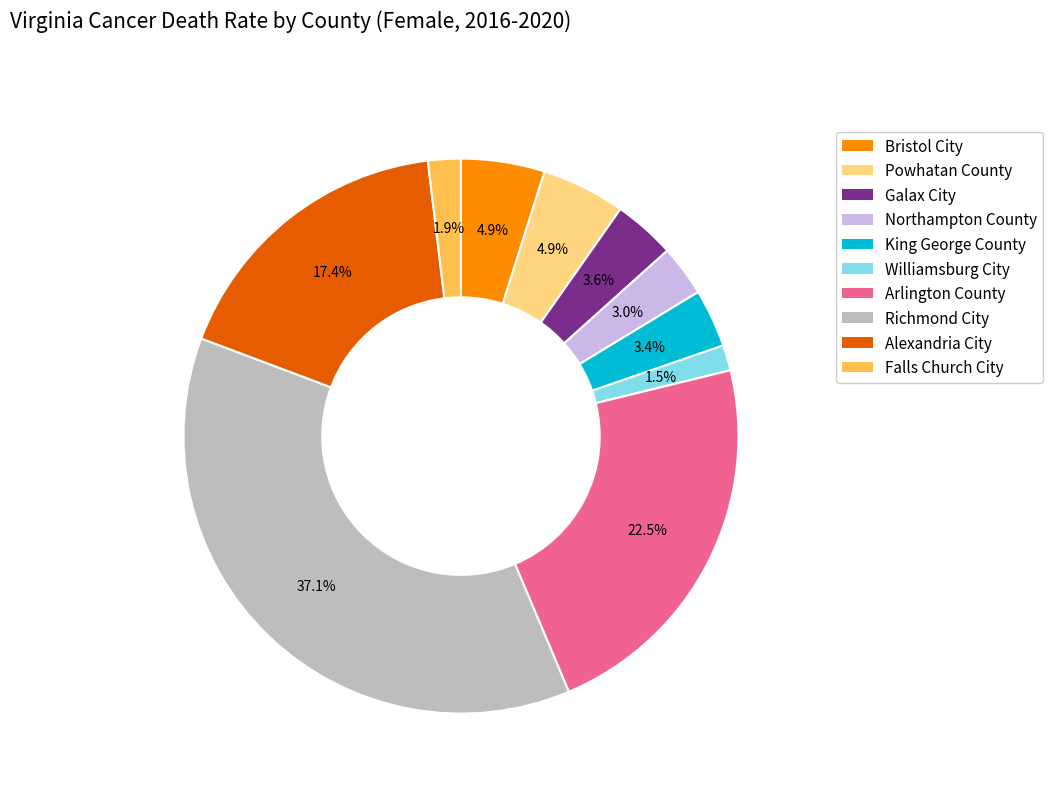

What is the ratio of the value at Powhatan County to the value at Bristol City?

1.0